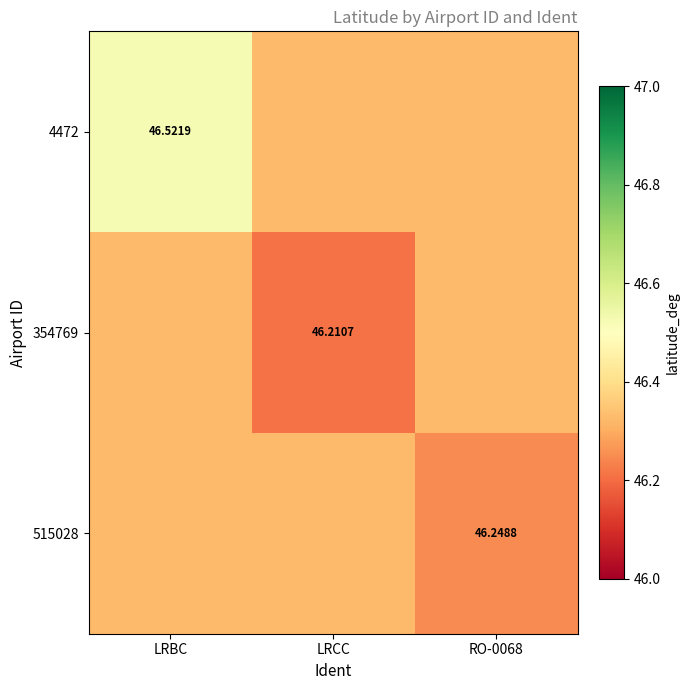

The value of 354769 at LRCC is 46.2. True or false?

True